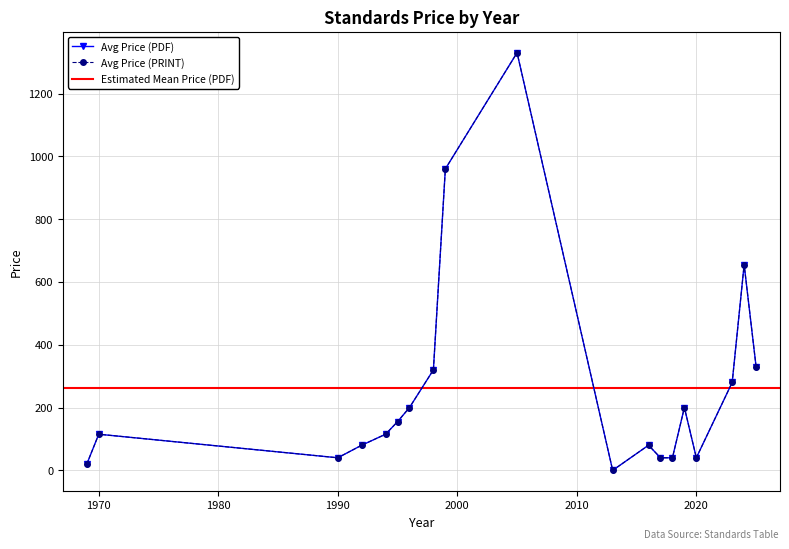

How many categories are shown in the chart?

19